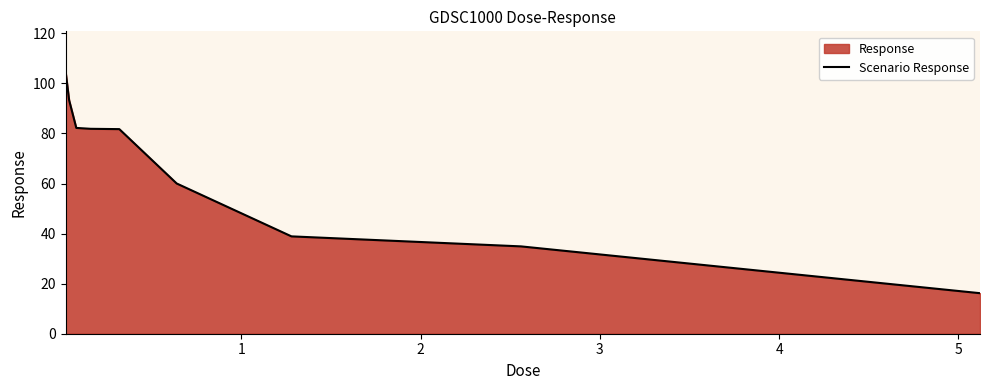

How many data points does each series have?

9